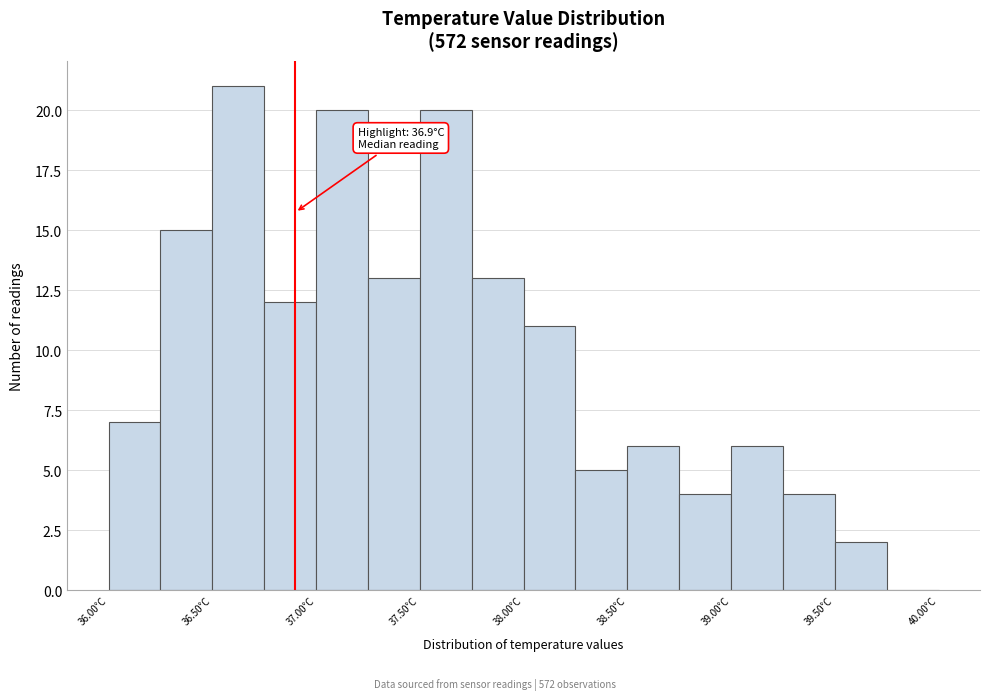

Over which range of the x-axis is the bar tallest?

36.50 to 36.75